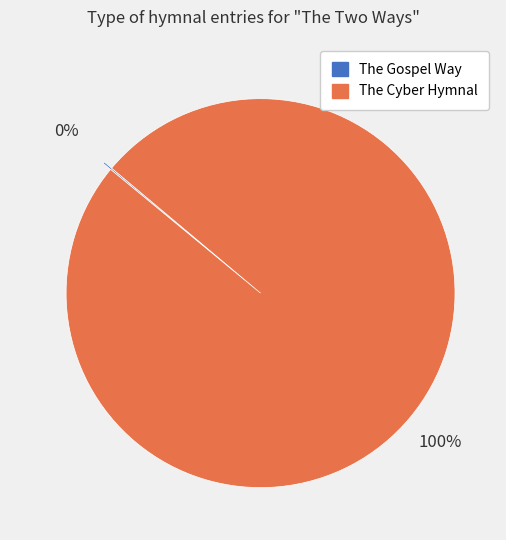

What percentage is the The Cyber Hymnal slice, to the nearest percent?

100%